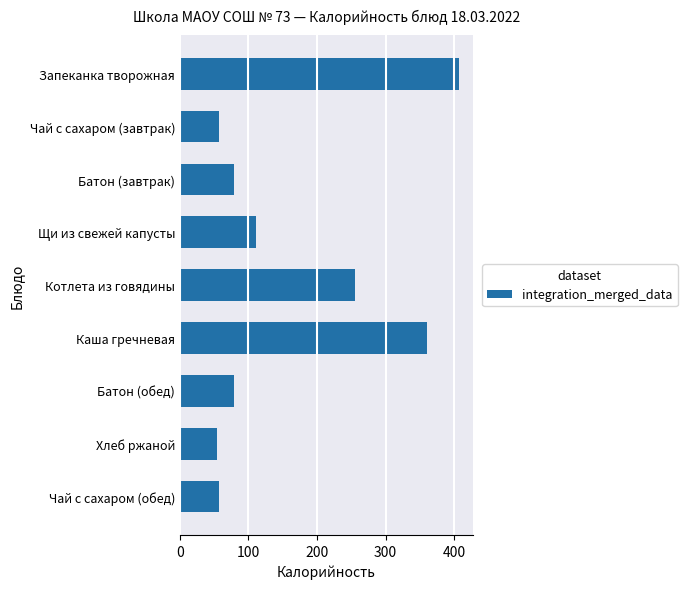

What is the average value?

162.3